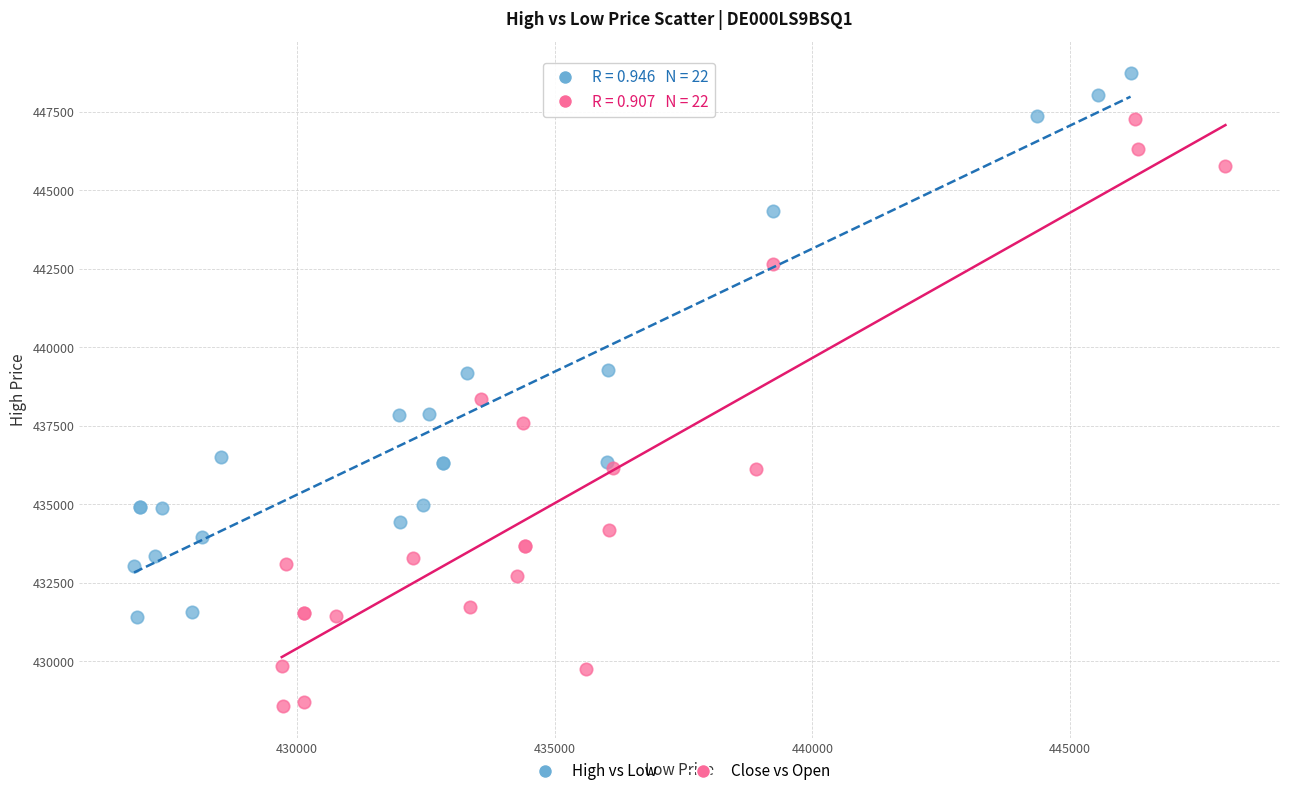

Which series contains the highest Y value?

High vs Low